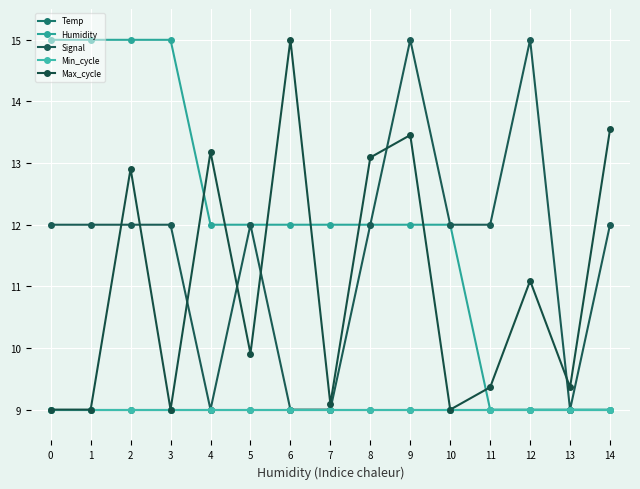

Is it true that Min_cycle equals 9.0 at 4?

True